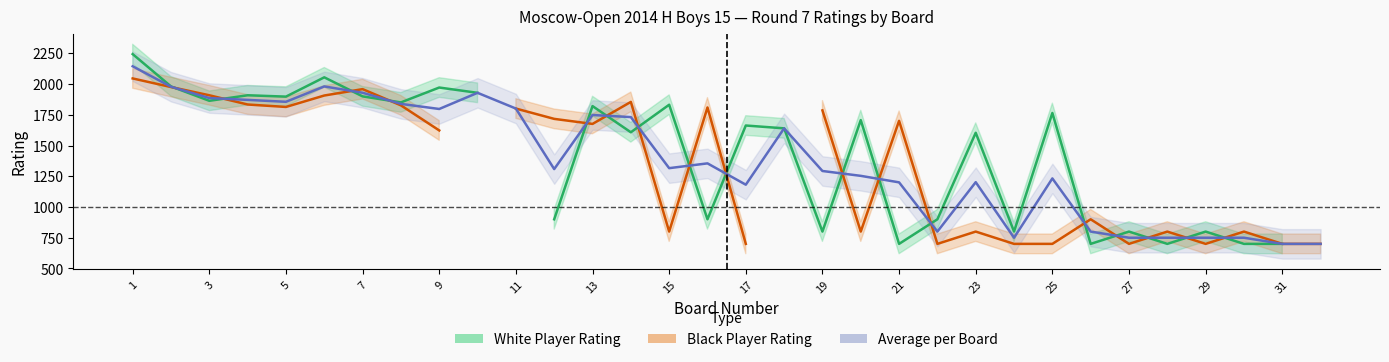

What is the highest value of the Black Player Rating series?

2046.0